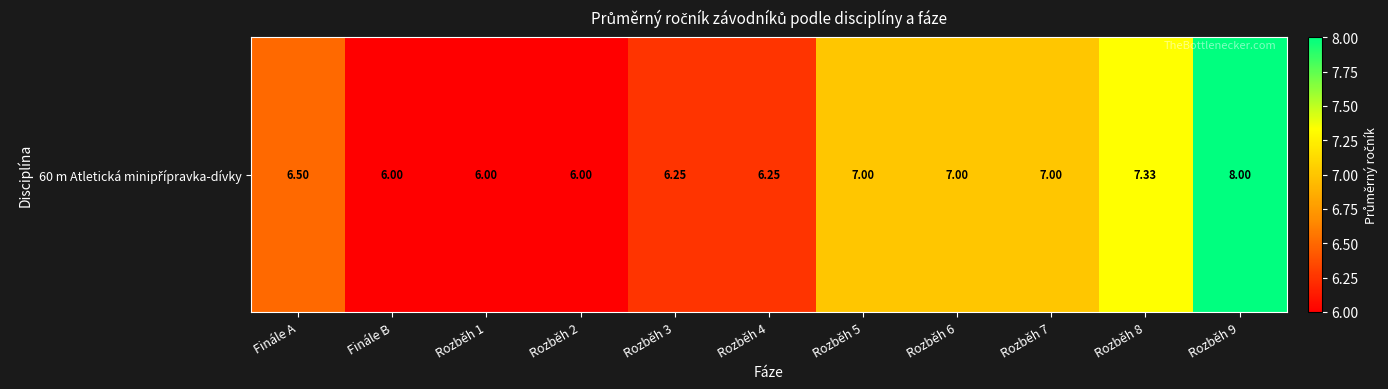

The value at Rozběh 2 is 6.0. True or false?

True